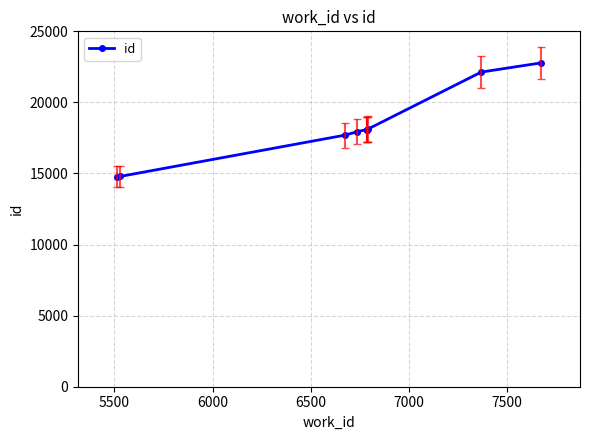

True or false: the data has more than 2 interior local peaks.

False